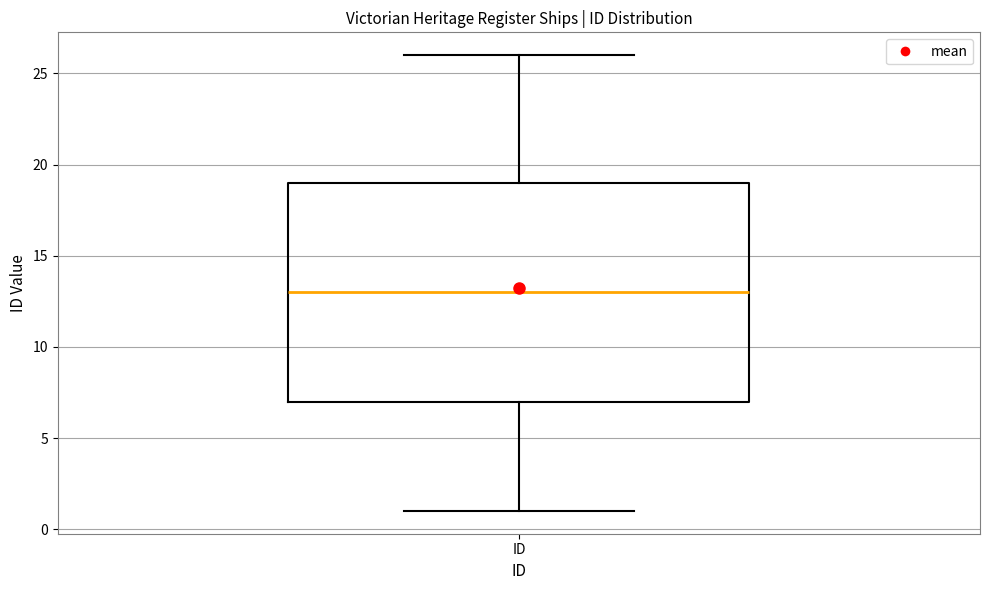

Transcribe this box plot: give where the median line is, the range the box spans, and where the two whiskers end, as read against the y-axis. The values are not printed on the chart, so give them approximately, as read against the axis.

median 13, box 7 to 19, whiskers 1 to 26